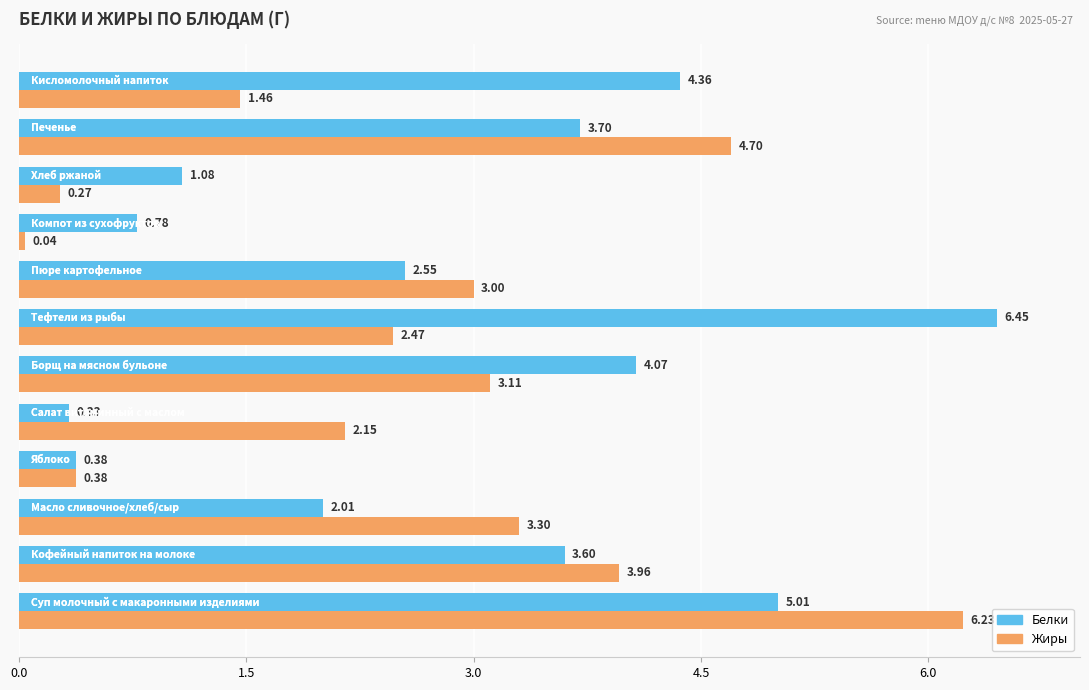

Rank the series by their maximum value, from lowest to highest.

Жиры, Белки